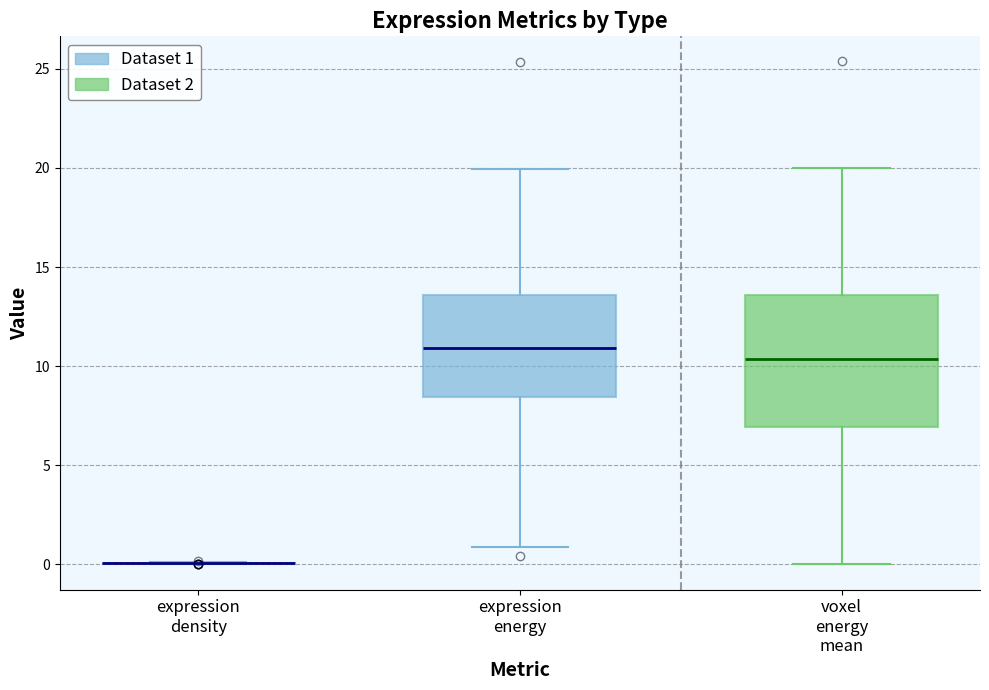

Reading left to right, transcribe this box plot: for each box, give where its median line is, the range the box spans, and where its two whiskers end, as read against the y-axis. The values are not printed on the chart, so give them approximately, as read against the axis.

expression density: box collapsed to a line at 0.0, whiskers 0.0 to 0.0
expression energy: median 11.0, box 8.5 to 13.5, whiskers 1.0 to 20.0
voxel energy mean: median 10.5, box 7.0 to 13.5, whiskers 0.0 to 20.0